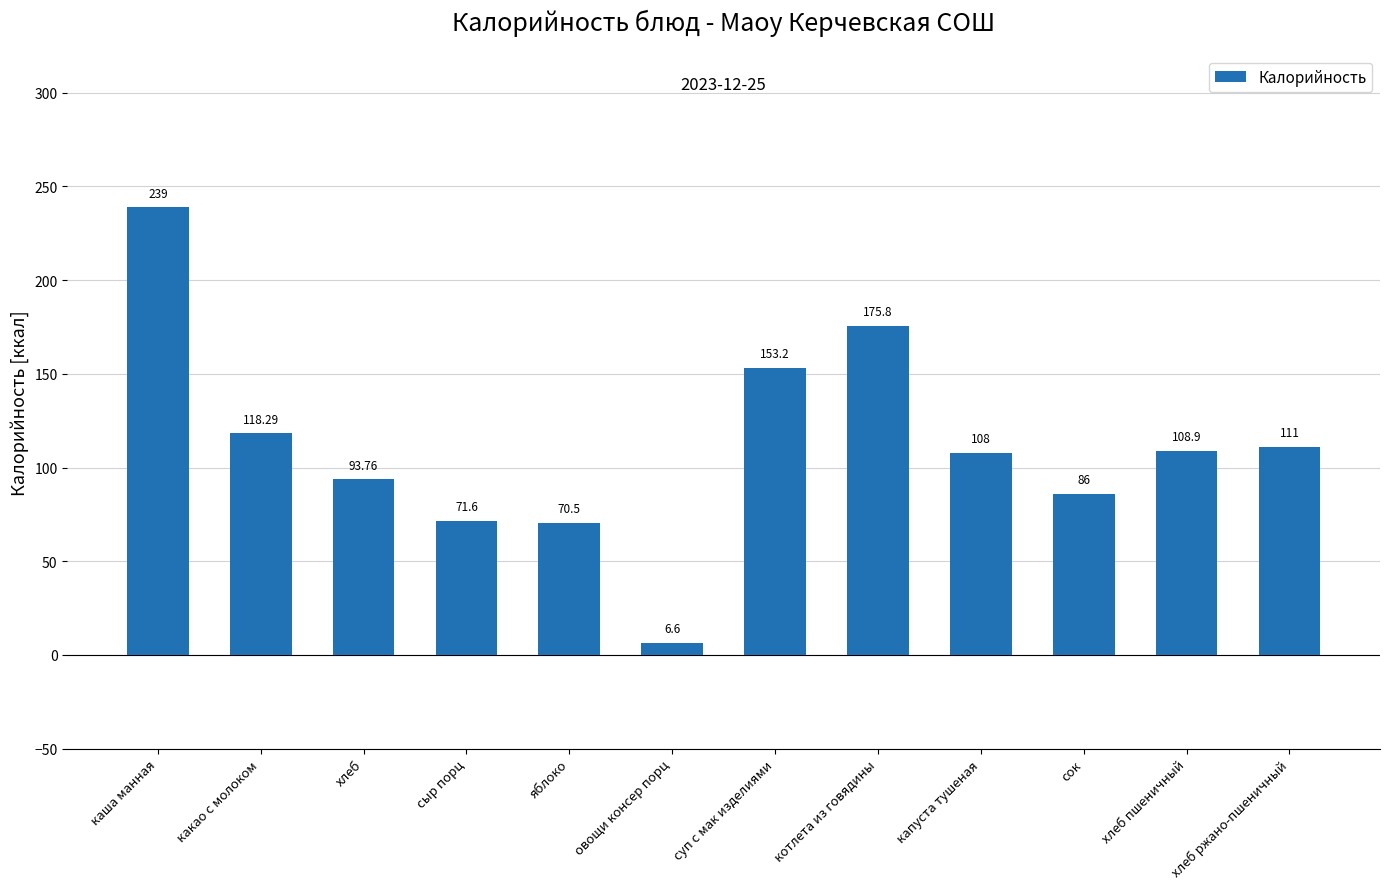

Reading left to right, extract all data points from this chart.

239.0	118.3	93.8	71.6	70.5	6.6	153.2	175.8	108.0	86.0	108.9	111.0